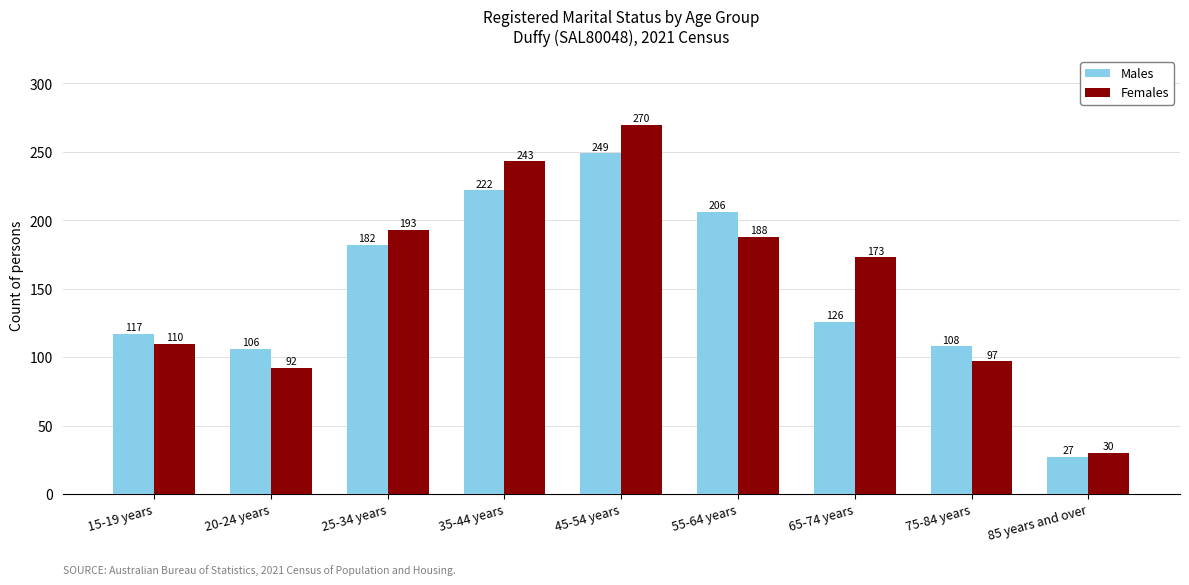

What position from the right is 45-54 years?

5